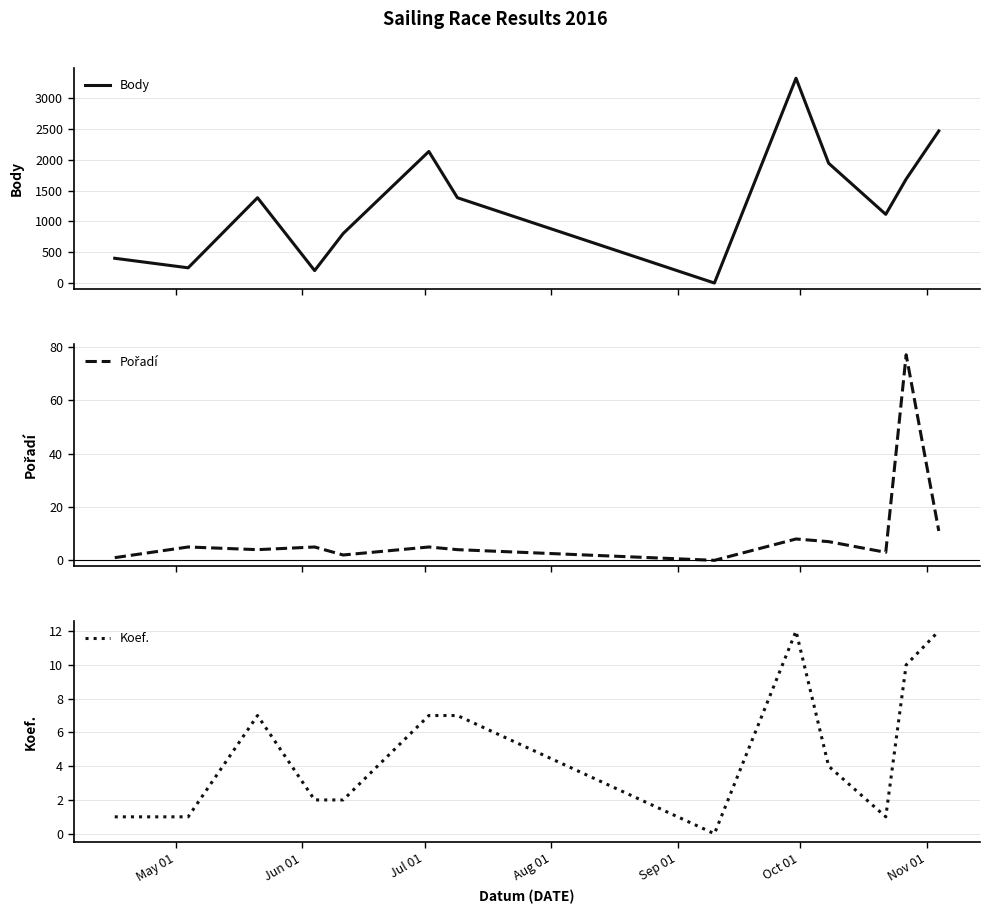

At how many categories does at least one series exceed 545?

9